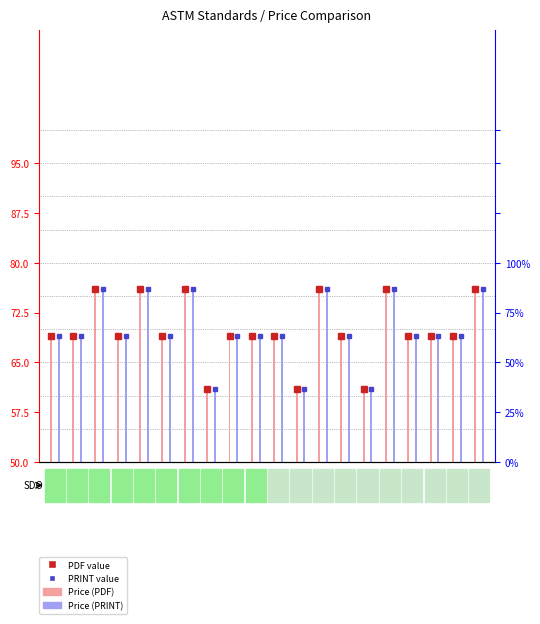

The Price (PRINT) series shows 31 at D3675. True or false?

False